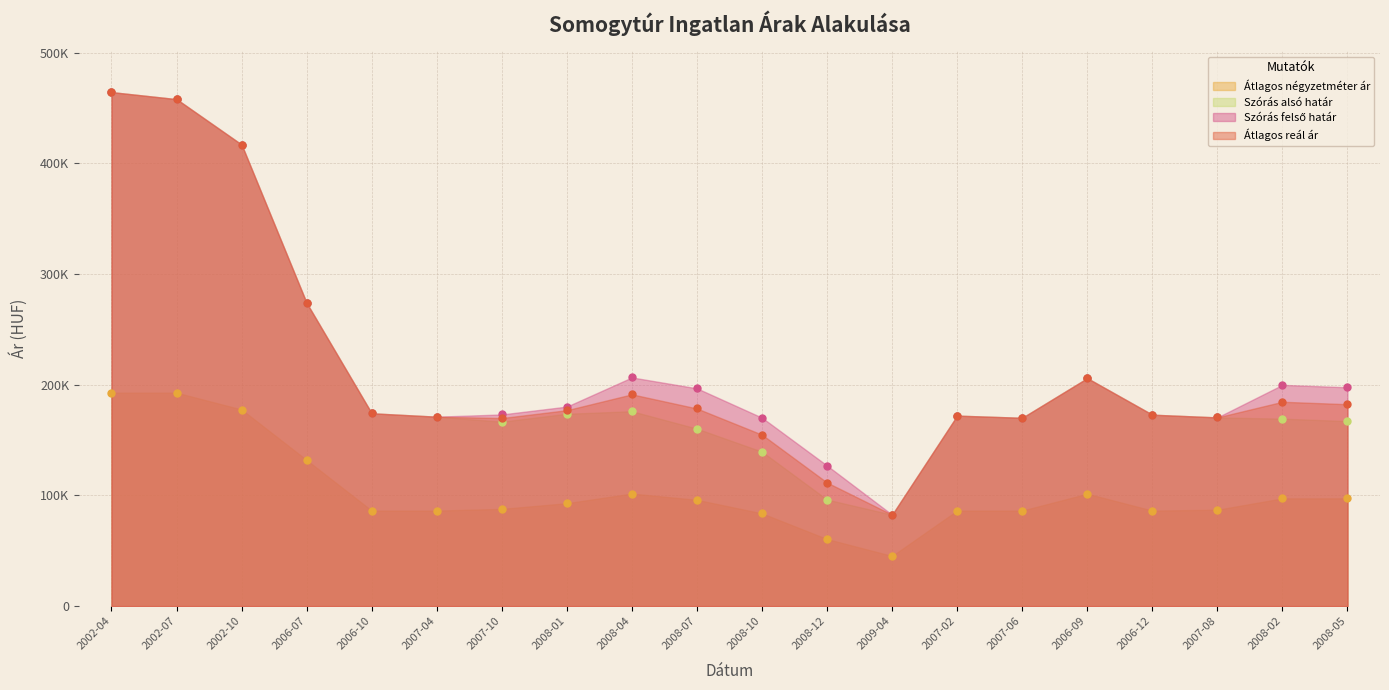

What is the sum of the Átlagos reál ár values at 2002-10 and 2008-01?

594106